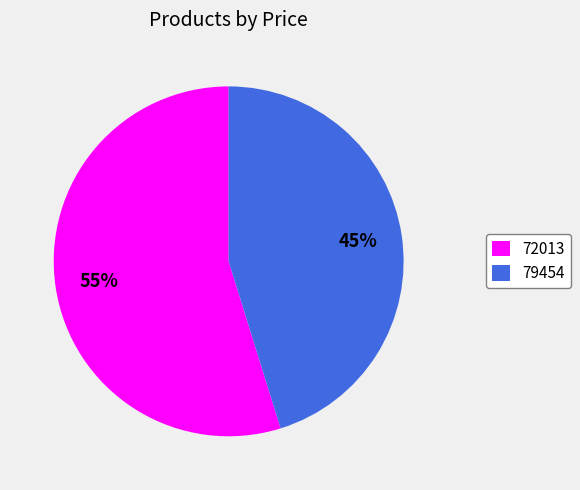

Count the number of slices in the pie.

2